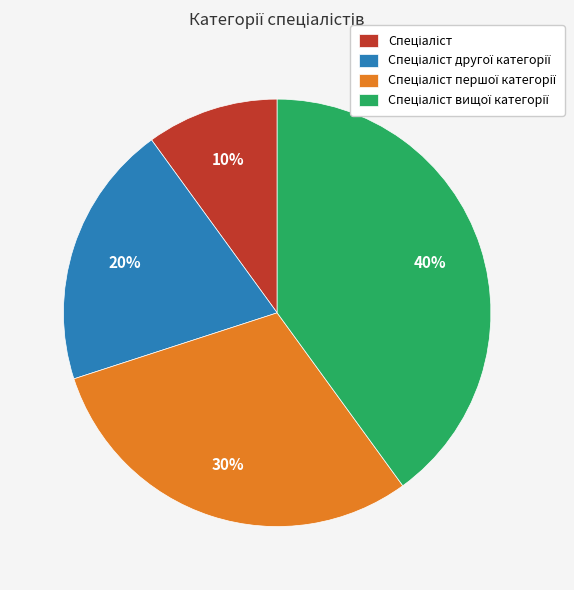

Count the number of slices in the pie.

4